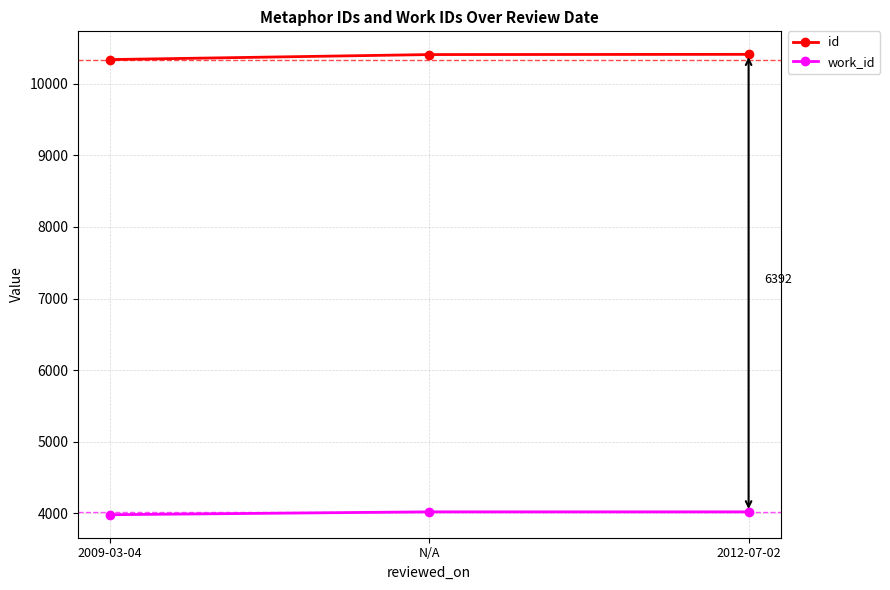

The work_id series shows 2681 at 2009-03-04. True or false?

False